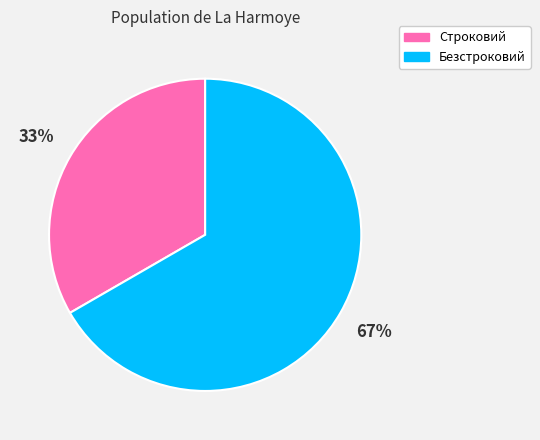

To the nearest percent, what is the combined percentage of Строковий and Безстроковий?

100%